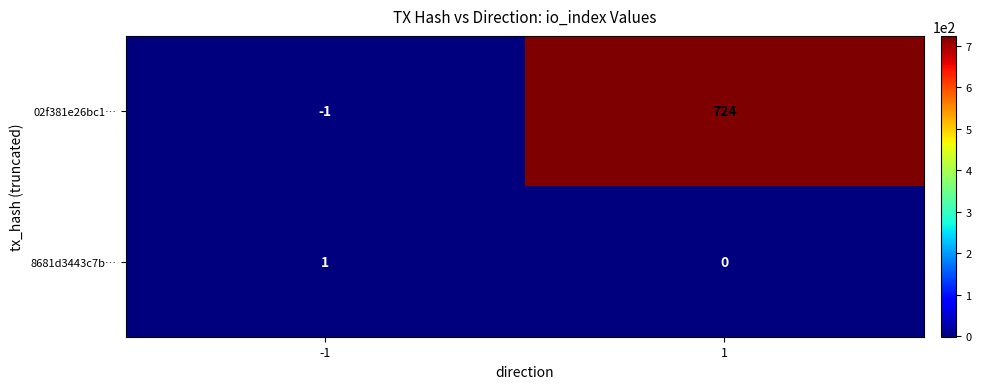

Between -1 and 1, which series saw the biggest shift?

02f381e26bc1…